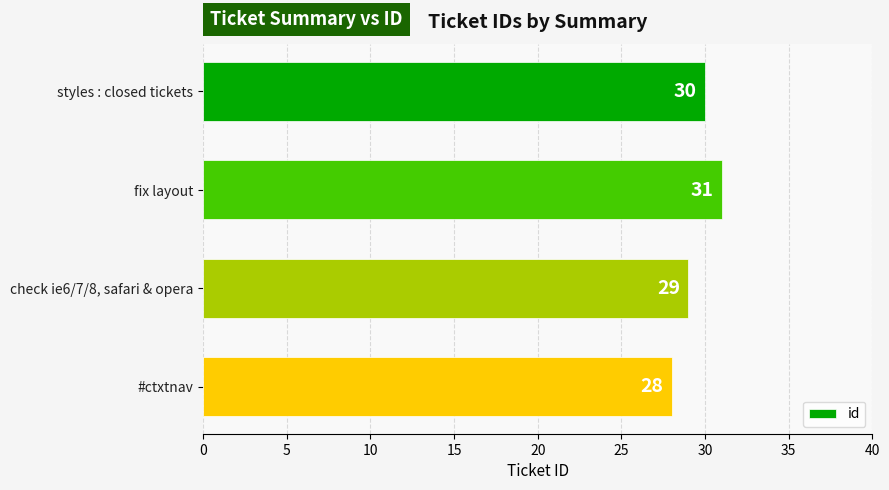

How many bars are there in total?

4